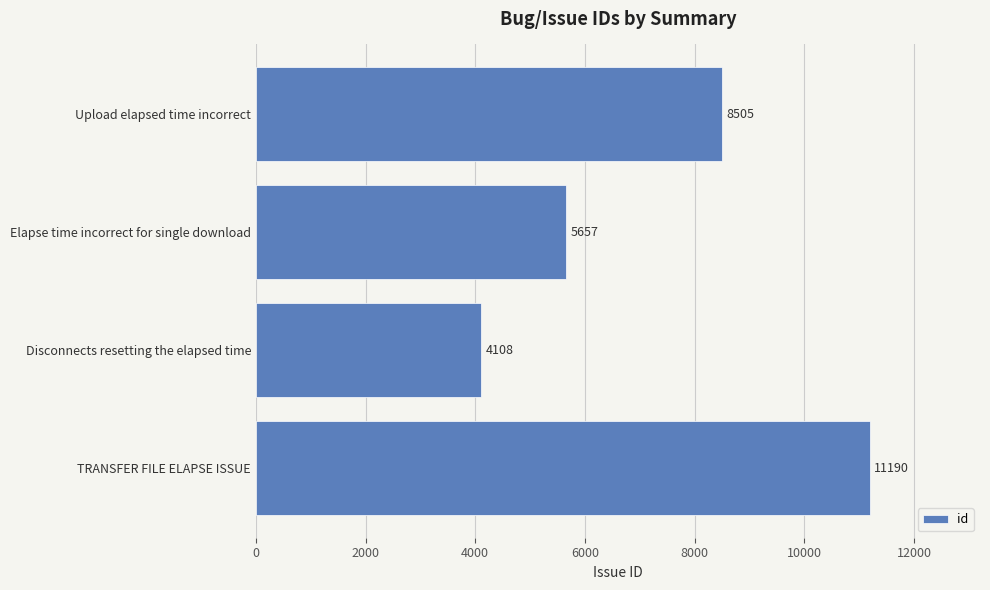

Which has a higher value, TRANSFER FILE ELAPSE ISSUE or Elapse time incorrect for single download?

TRANSFER FILE ELAPSE ISSUE